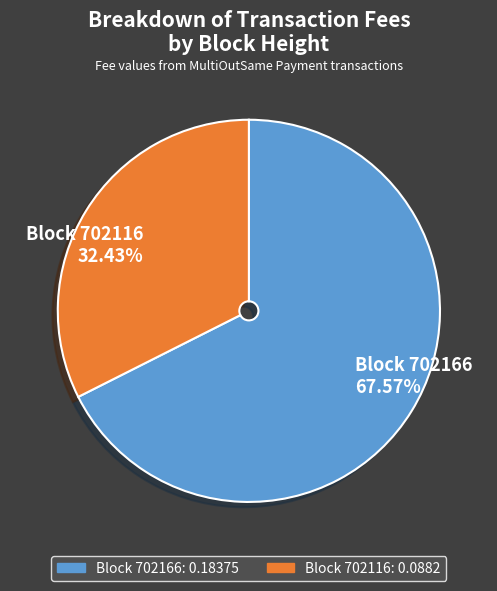

Is there any slice that represents more than half of the pie?

Yes